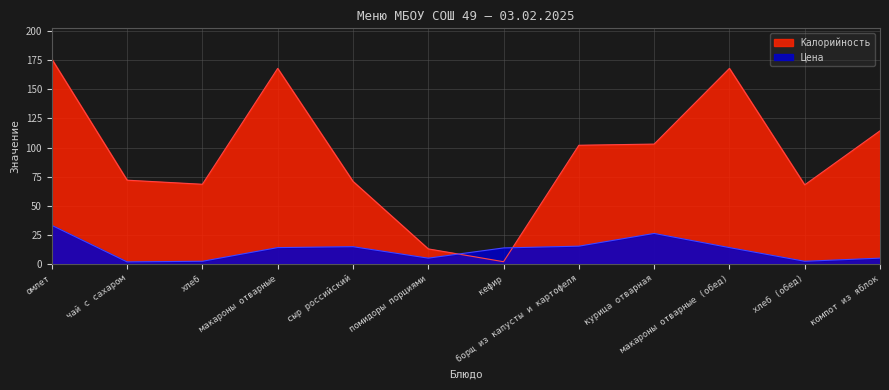

What is the approximate value of Цена at омлет?

33.2